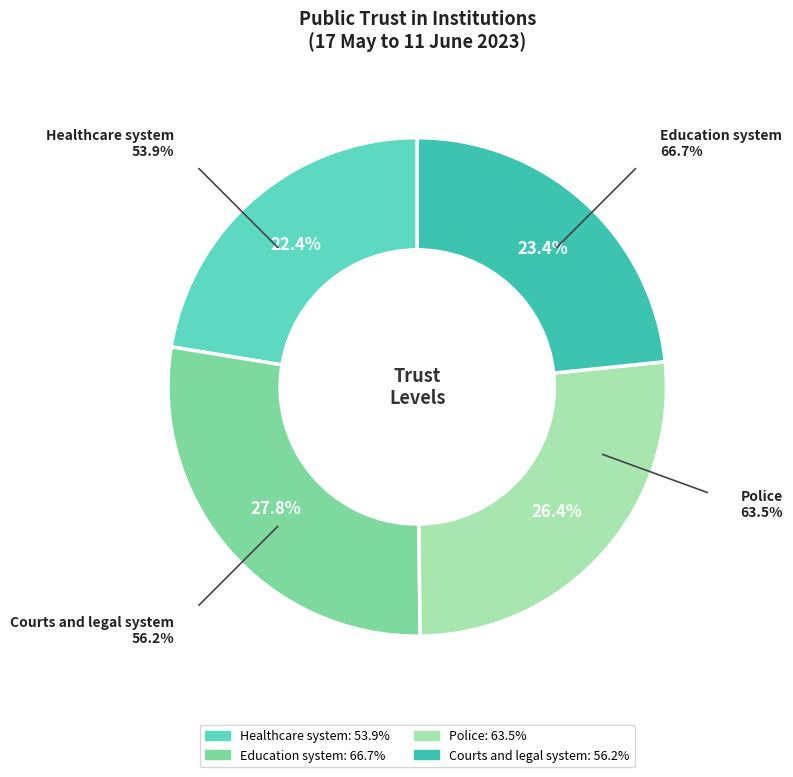

What is the smallest slice in the pie chart?

Healthcare system